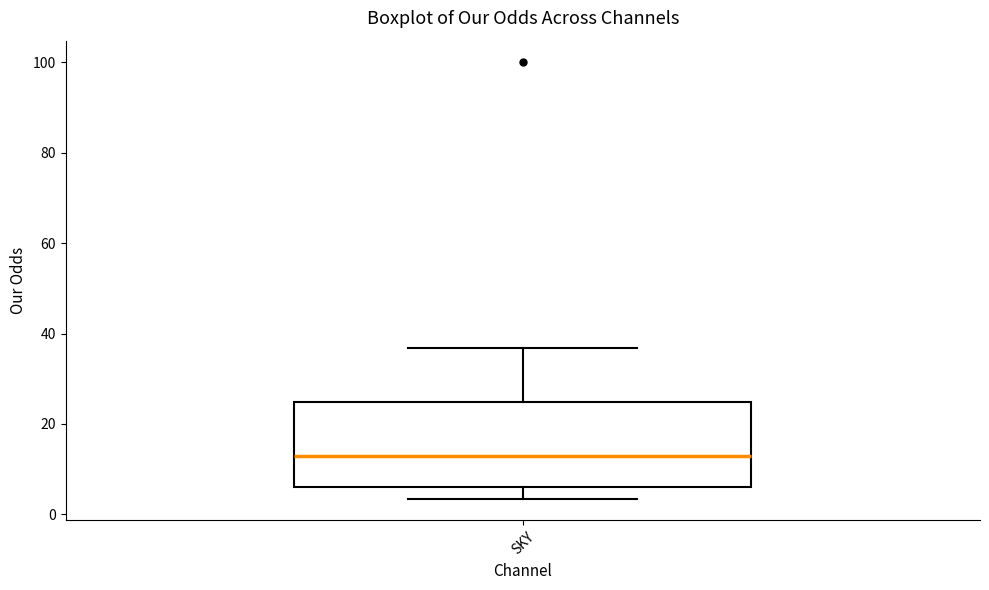

Read this box plot against the y-axis: the position of the median line, the range covered by the box, and the ends of both whiskers. The values are not printed on the chart, so give them approximately, as read against the axis.

median 12, box 6 to 24, whiskers 4 to 36